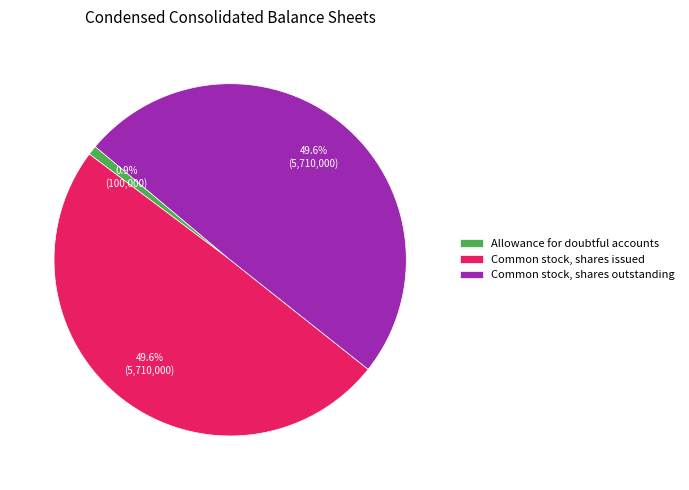

How much of the chart is everything except Common stock, shares issued?

50.4%